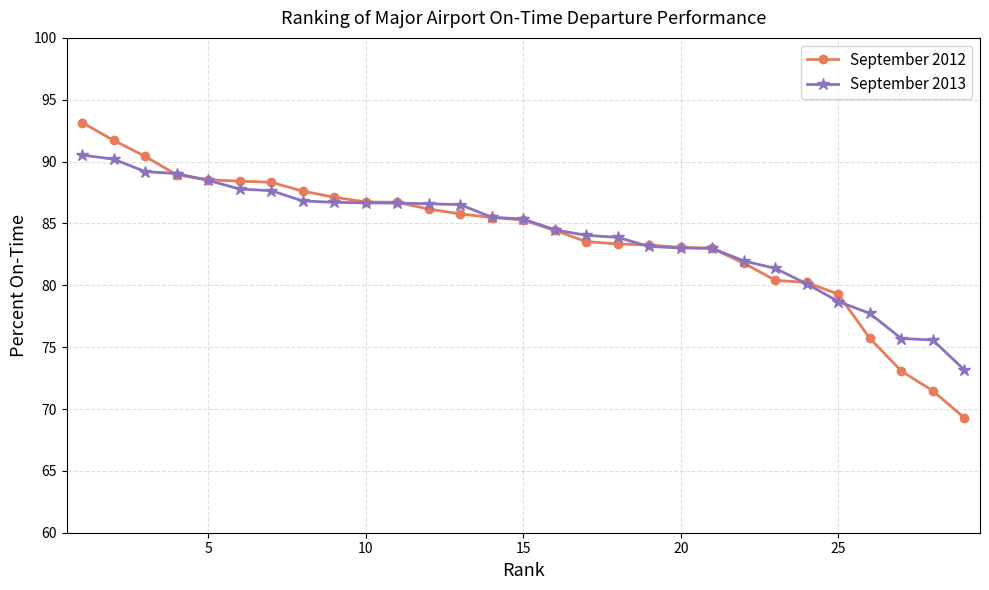

What is the value of the September 2012 point at the 2nd from the left?

91.7